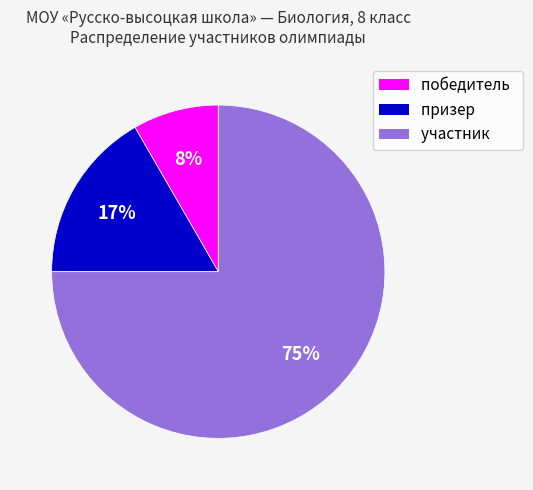

To the nearest percent, what portion does призер represent?

17%